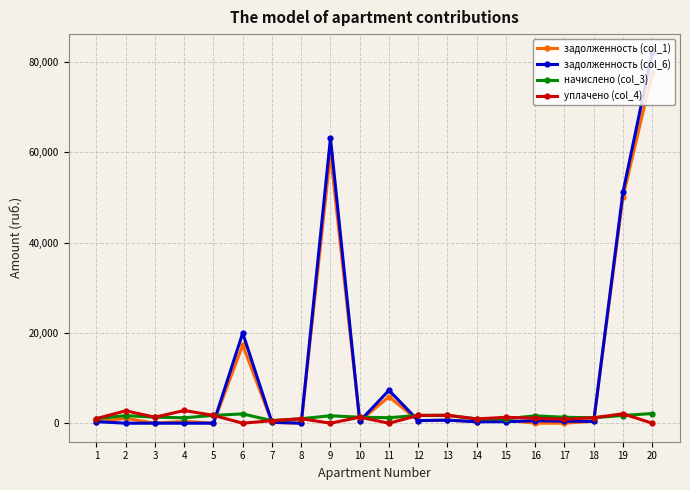

The задолженность (col_6) series shows -45467.2 at 5. True or false?

False